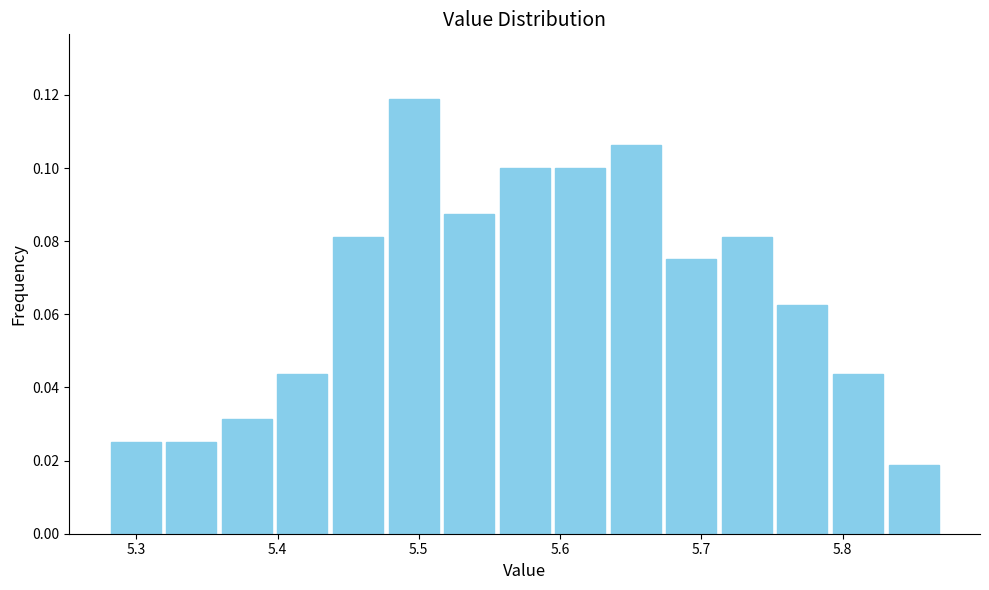

Around what value on the x-axis is the tallest bar? Give the approximate position of its centre, as read against the axis.

5.50